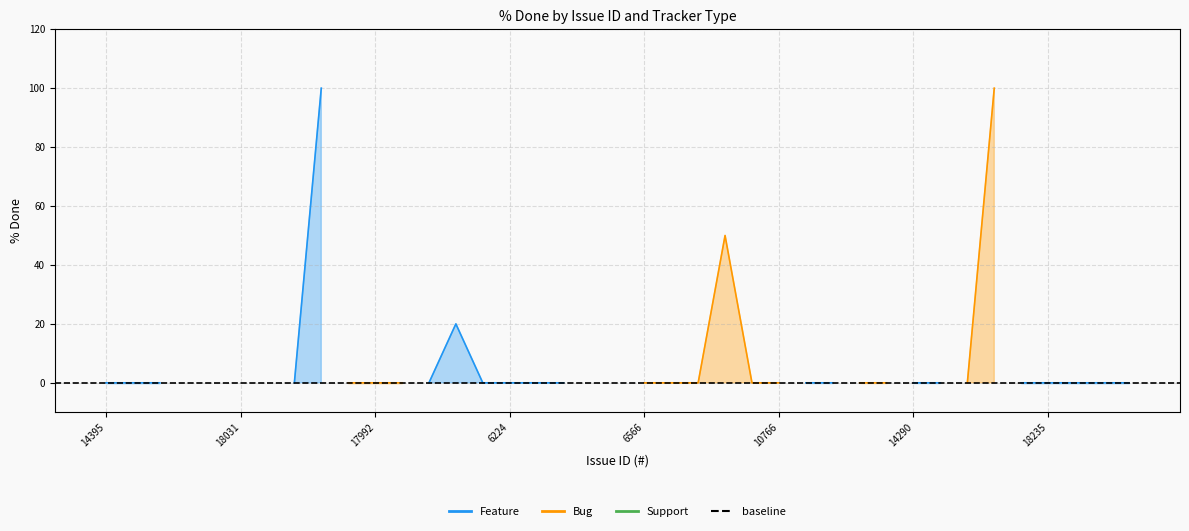

Where is the first local maximum for Bug?

11850